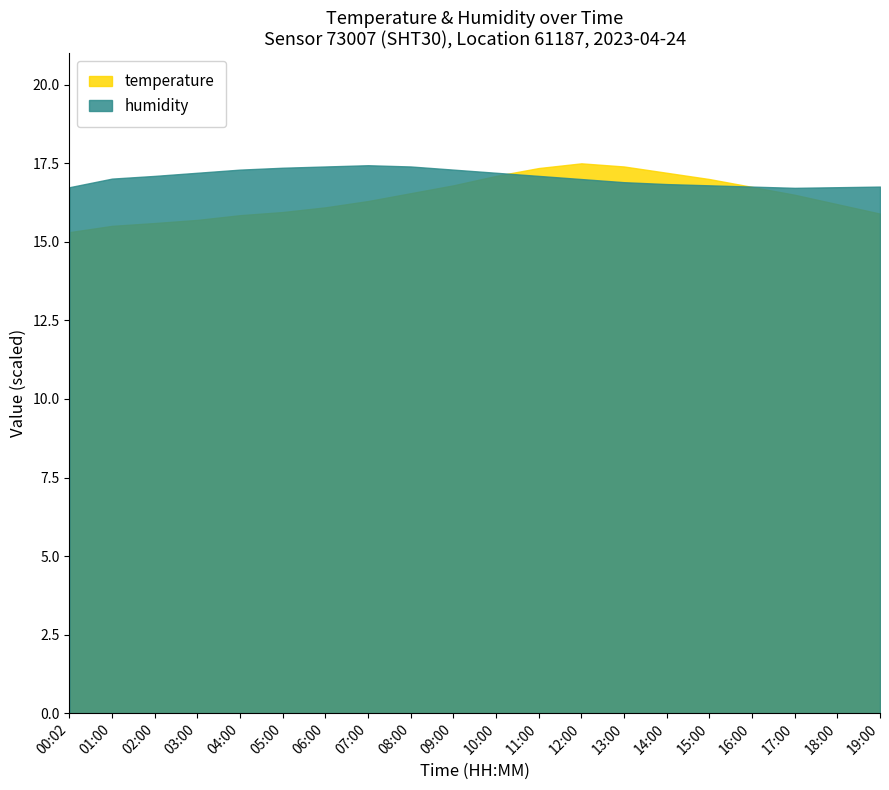

Reading left to right, what are all the values shown in this chart?

temperature: 00:02=15.3	01:00=15.5	02:00=15.6	03:00=15.7	04:00=15.8	05:00=15.9	06:00=16.1	07:00=16.3	08:00=16.6	09:00=16.8	10:00=17.1	11:00=17.4	12:00=17.5	13:00=17.4	14:00=17.2	15:00=17.0	16:00=16.8	17:00=16.5	18:00=16.2	19:00=15.9
humidity: 00:02=16.7	01:00=17.0	02:00=17.1	03:00=17.2	04:00=17.3	05:00=17.4	06:00=17.4	07:00=17.4	08:00=17.4	09:00=17.3	10:00=17.2	11:00=17.1	12:00=17.0	13:00=16.9	14:00=16.8	15:00=16.8	16:00=16.8	17:00=16.7	18:00=16.7	19:00=16.8